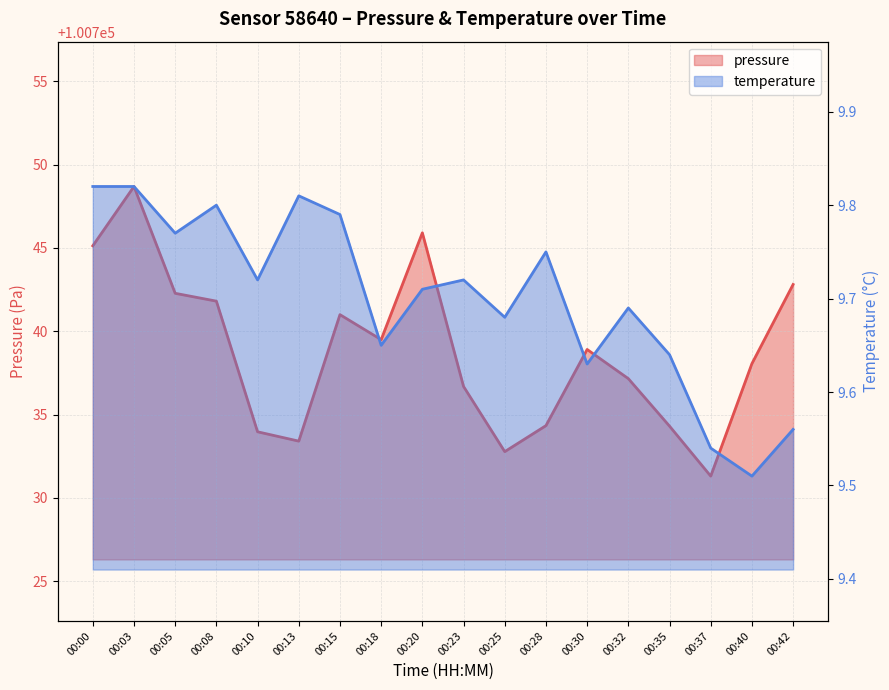

How many lines are shown in the chart?

2